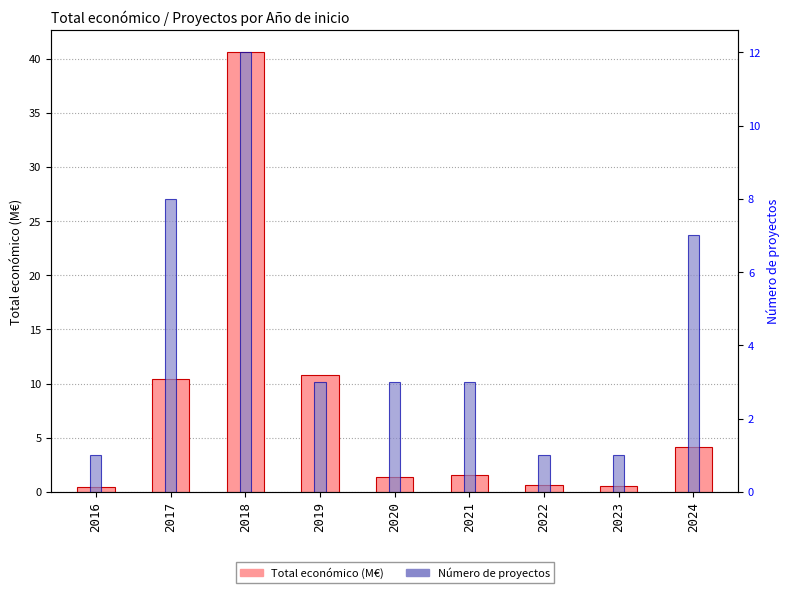

At which category is the sum across all series the highest?

2018